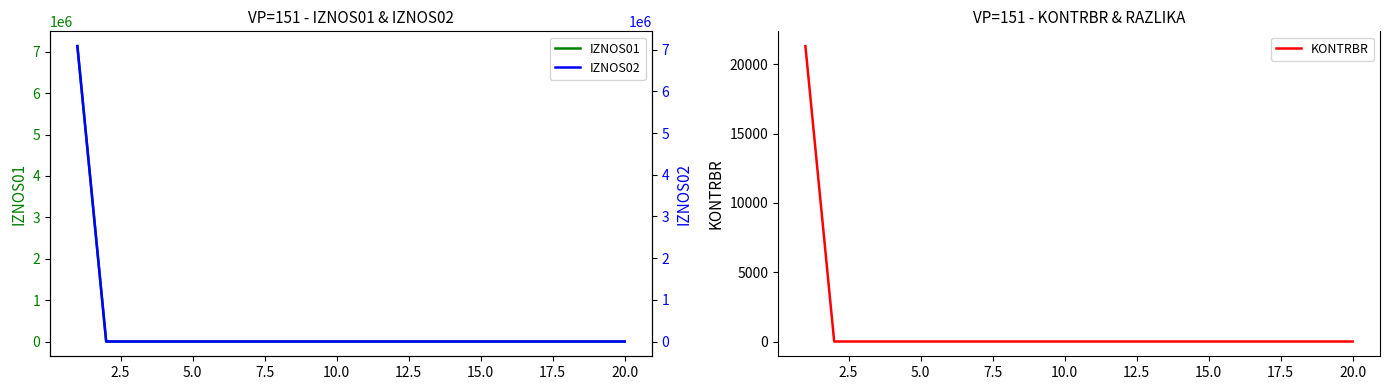

What are all the series names shown in the legend?

IZNOS01, KONTRBR, IZNOS02